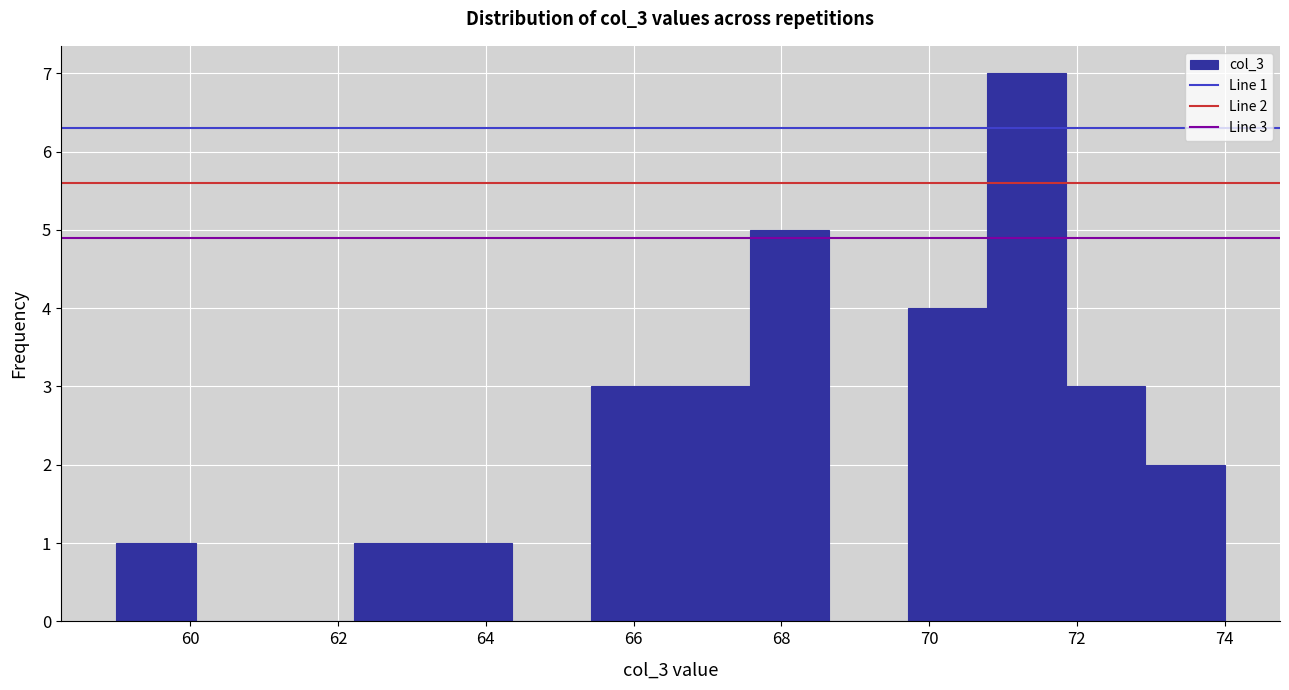

Over which range of the x-axis is the bar tallest?

70.8 to 71.8